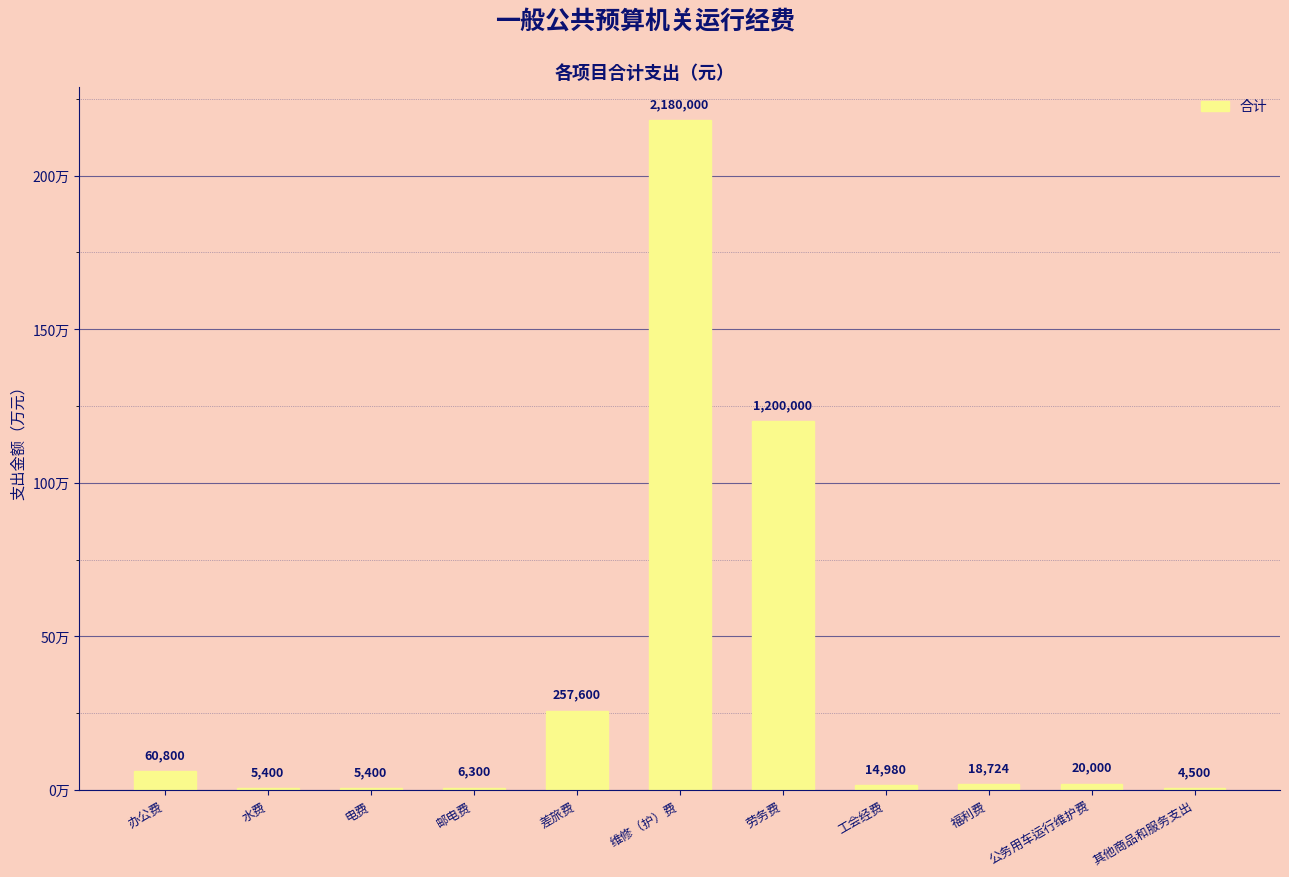

At which category does the chart reach its peak across all series?

维修（护）费